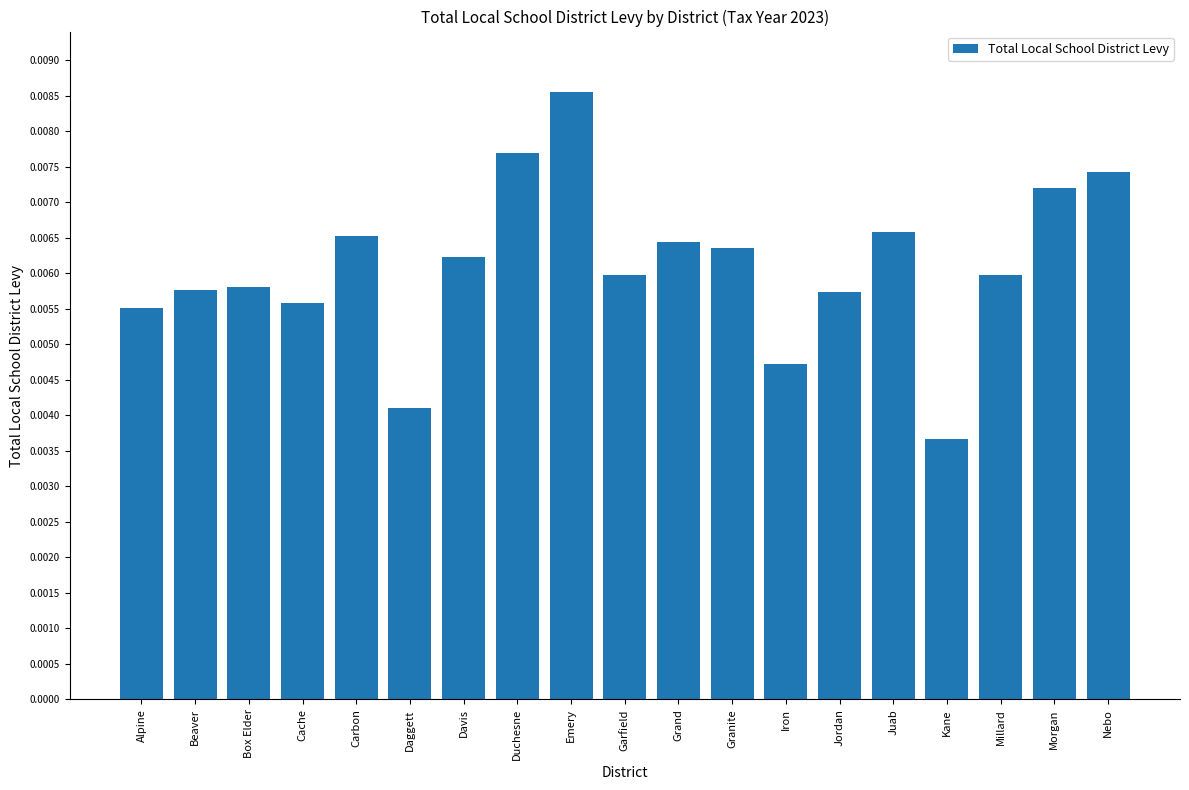

Between Davis and Millard, which is larger?

Davis